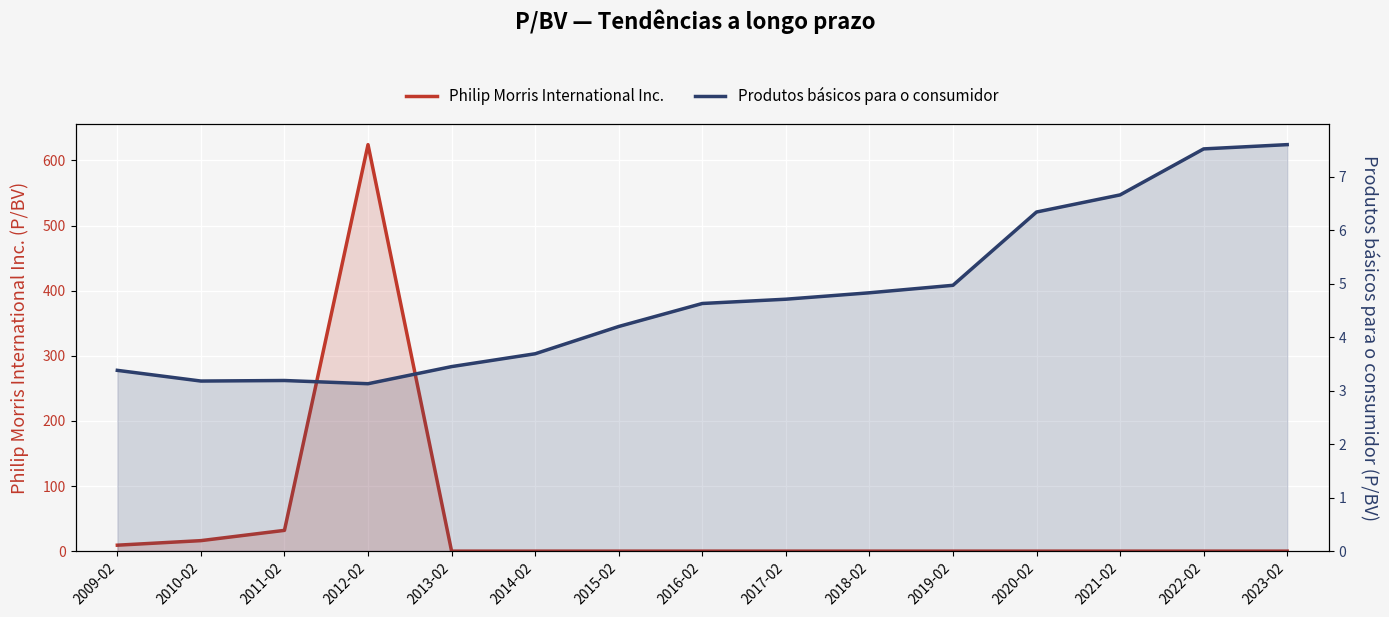

What is the sum of all Philip Morris International Inc. values?

681.4